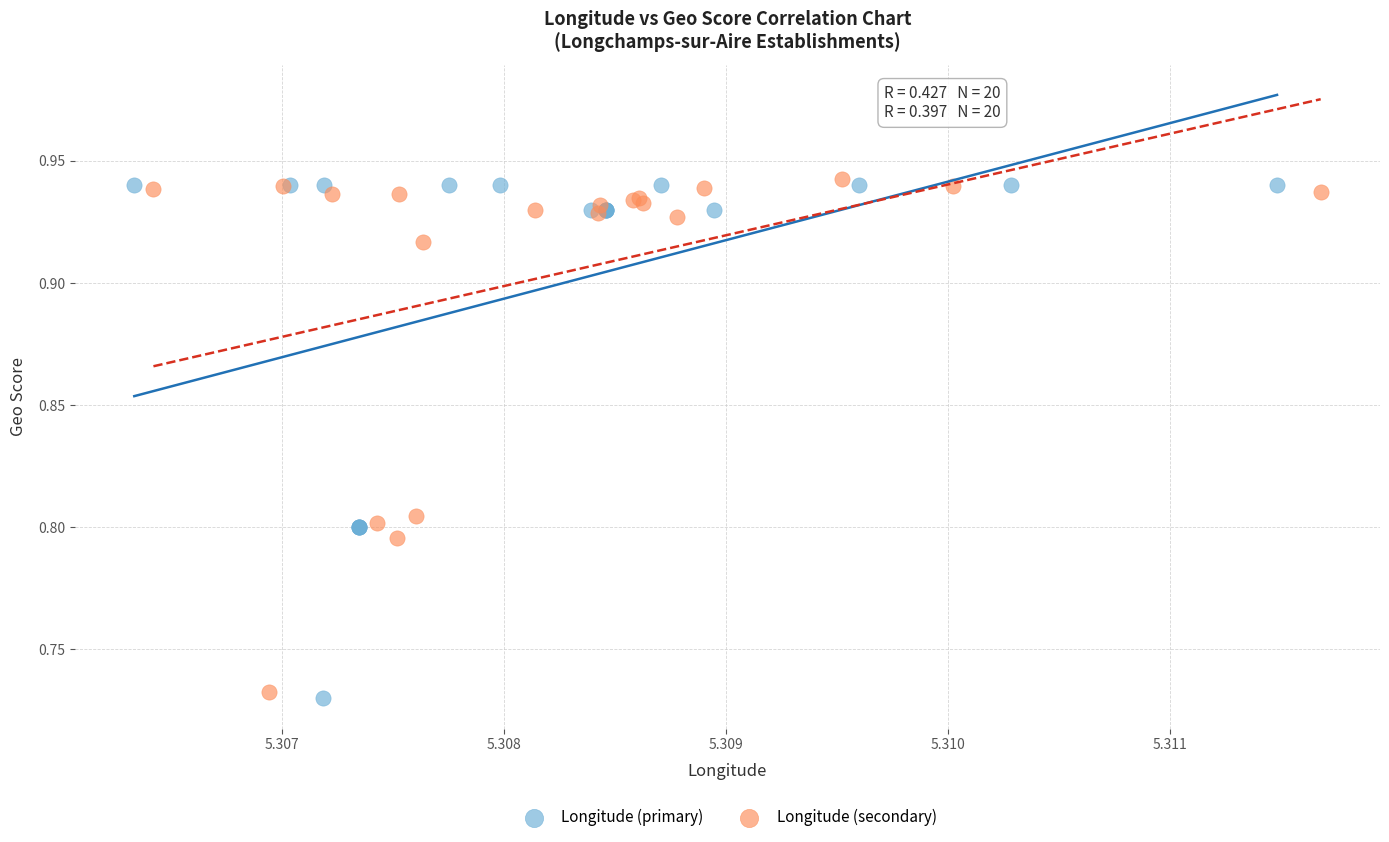

Which series has the largest Y range (max minus min)?

Longitude (primary)